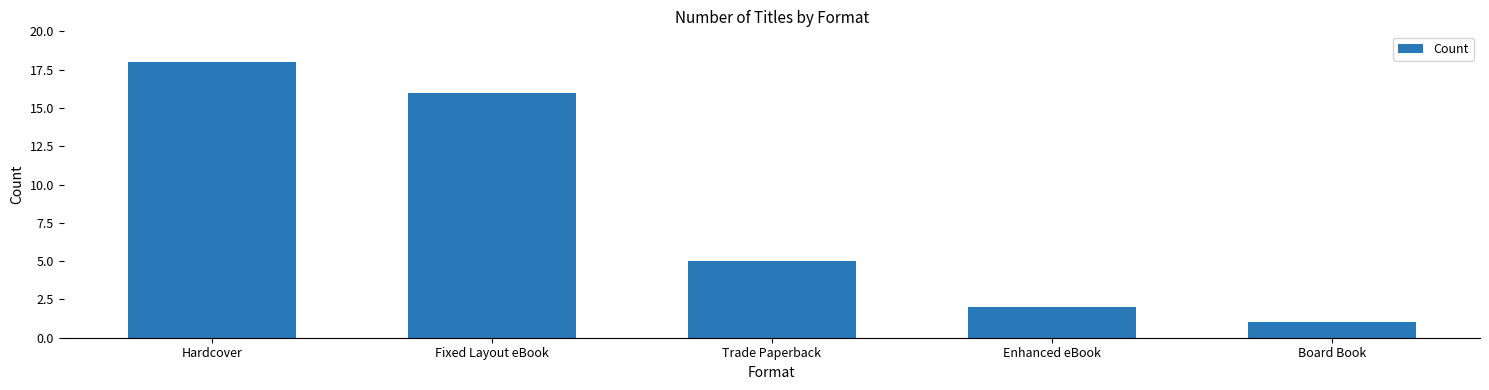

List the labels in order of value, largest first.

Hardcover, Fixed Layout eBook, Trade Paperback, Enhanced eBook, Board Book